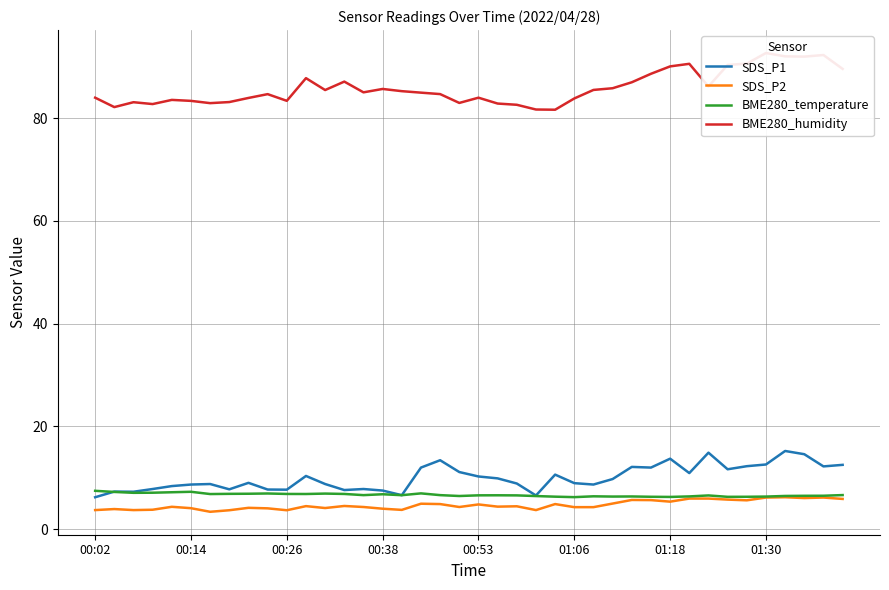

List the series in order of their peak value, lowest first.

SDS_P2, BME280_temperature, SDS_P1, BME280_humidity